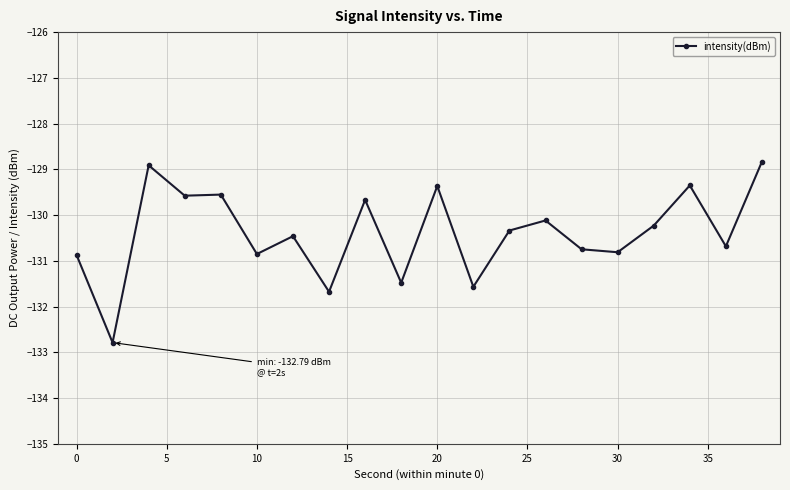

How many data points are less than -130?

13